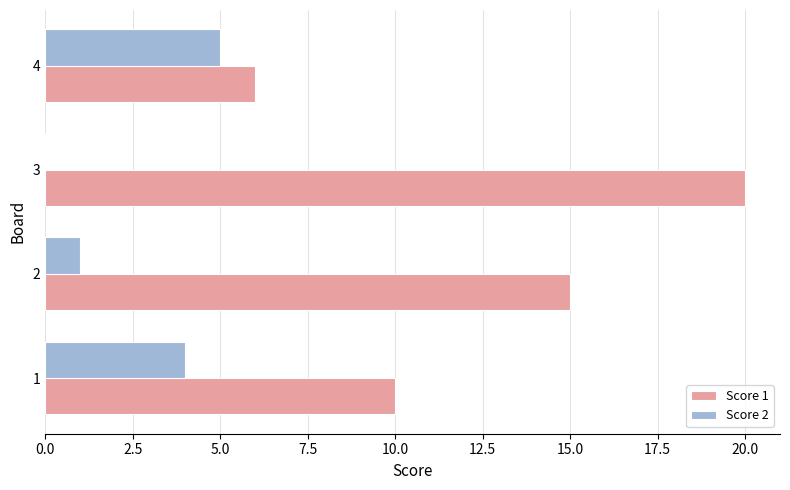

True or false: Score 1 has a value of 6 at 4.

True